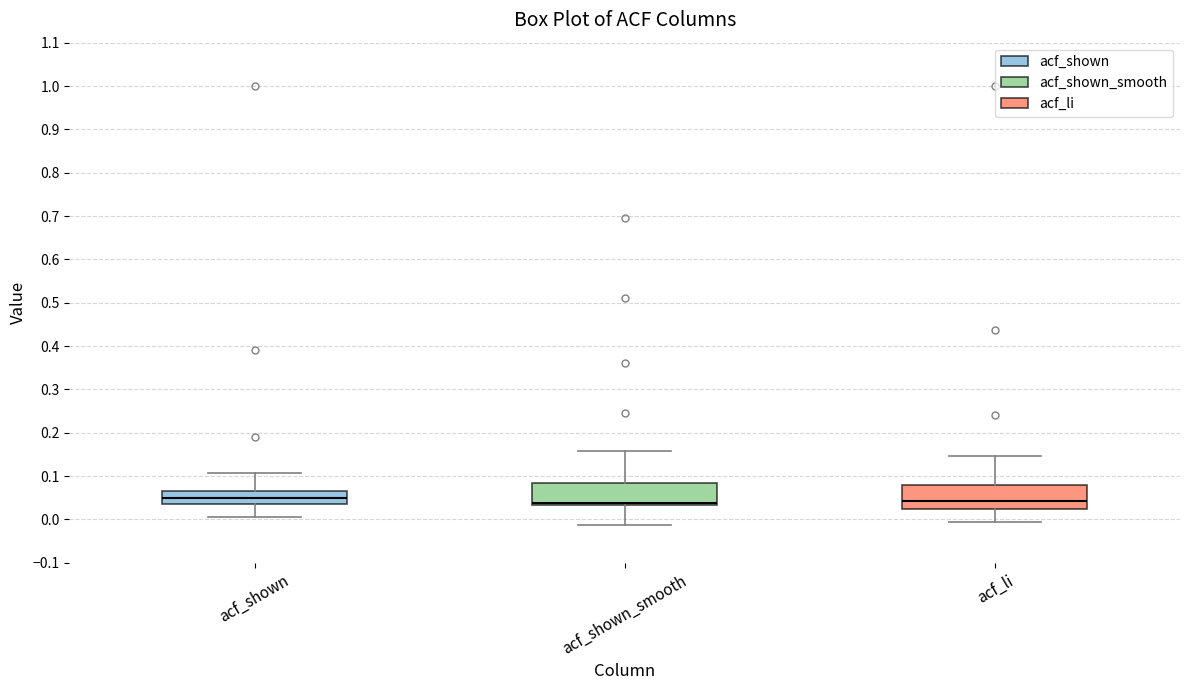

Reading left to right, read every box against the y-axis: the position of its median line, the range the box covers, and the ends of its whiskers. The values are not printed on the chart, so give them approximately, as read against the axis.

acf_shown: median 0.05, box 0.04 to 0.07, whiskers 0.01 to 0.11
acf_shown_smooth: median 0.04, box 0.03 to 0.08, whiskers -0.01 to 0.16
acf_li: median 0.04, box 0.02 to 0.08, whiskers 0.00 to 0.15